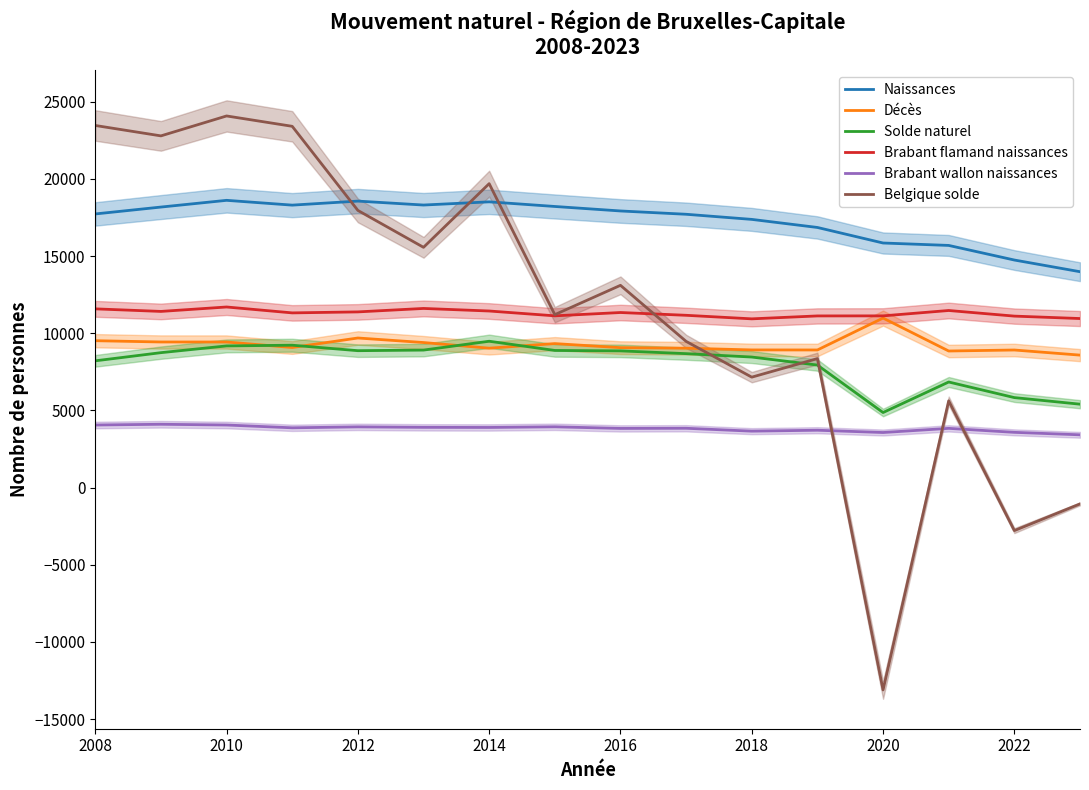

True or false: Décès has more than 2 points higher than both neighbors.

True